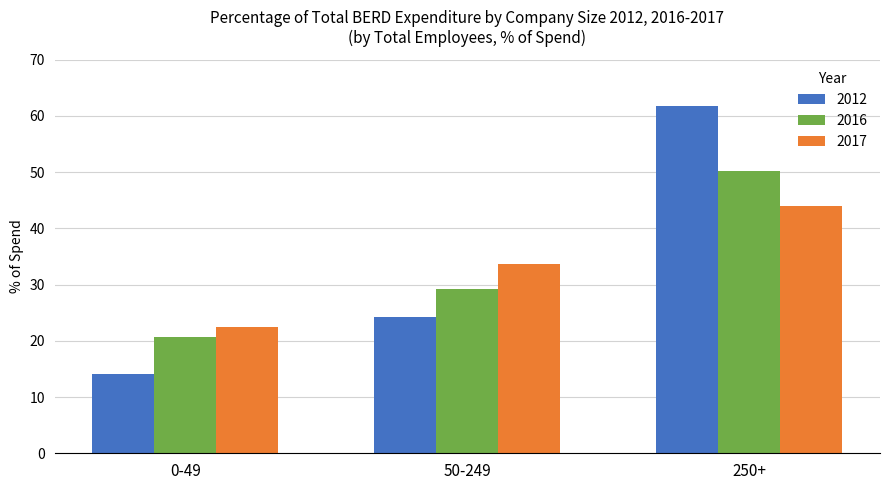

Does the chart contain any negative values?

No